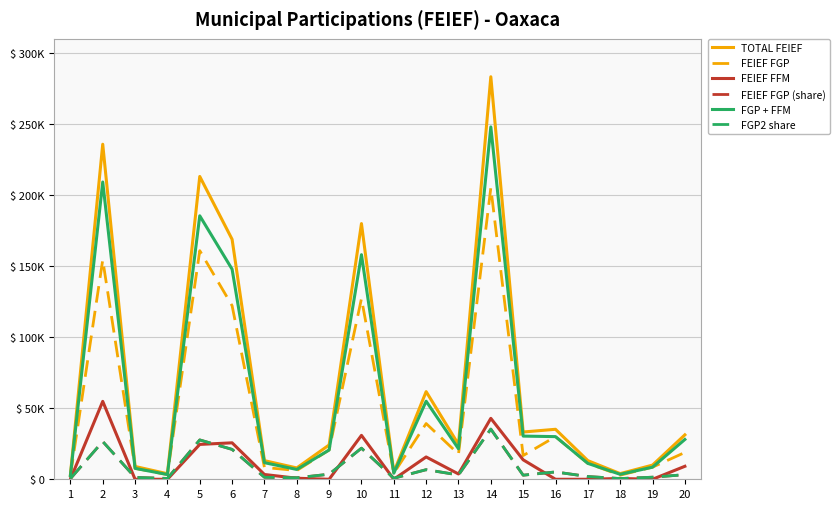

Does the chart have visible grid lines?

Yes